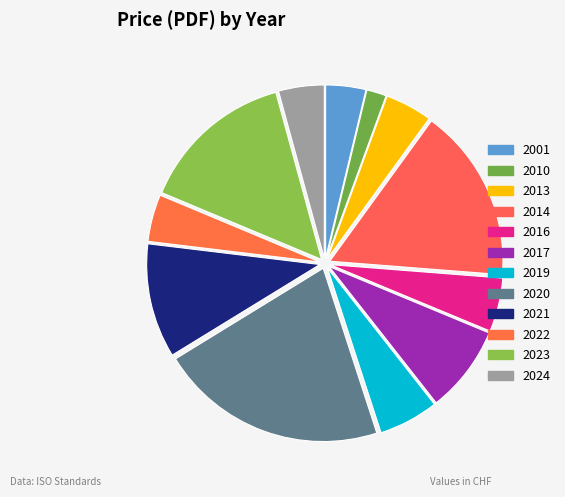

Is there a majority slice in this chart?

No